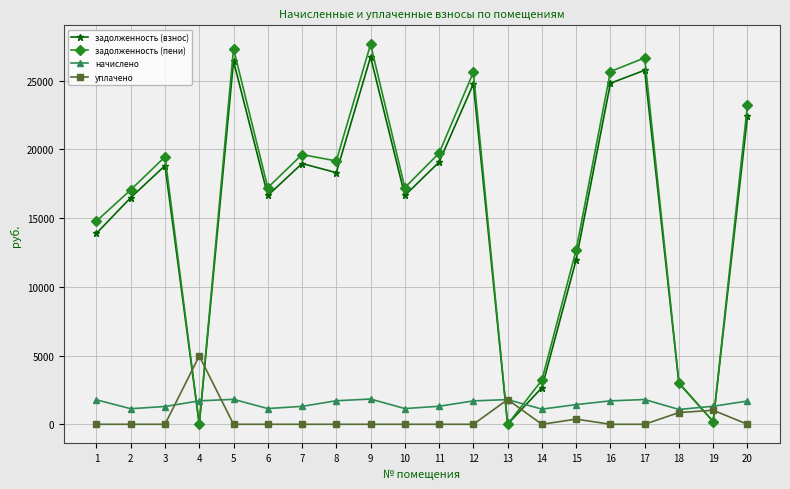

How many interior local peaks does the задолженность (взнос) series have?

6